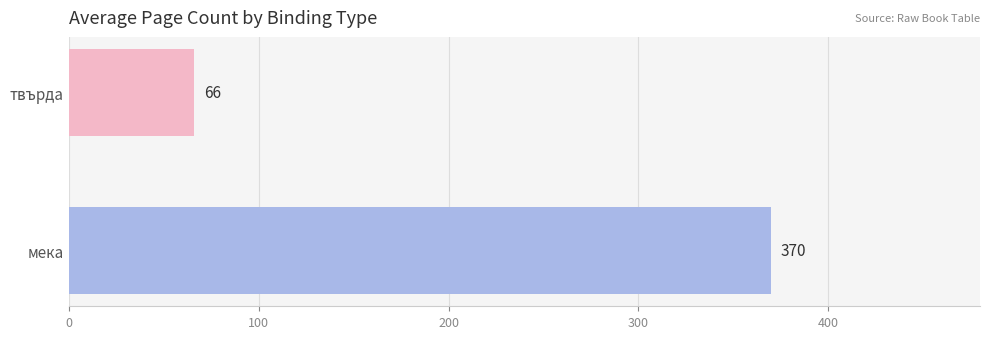

True or false: the data shows 602 at мека.

False